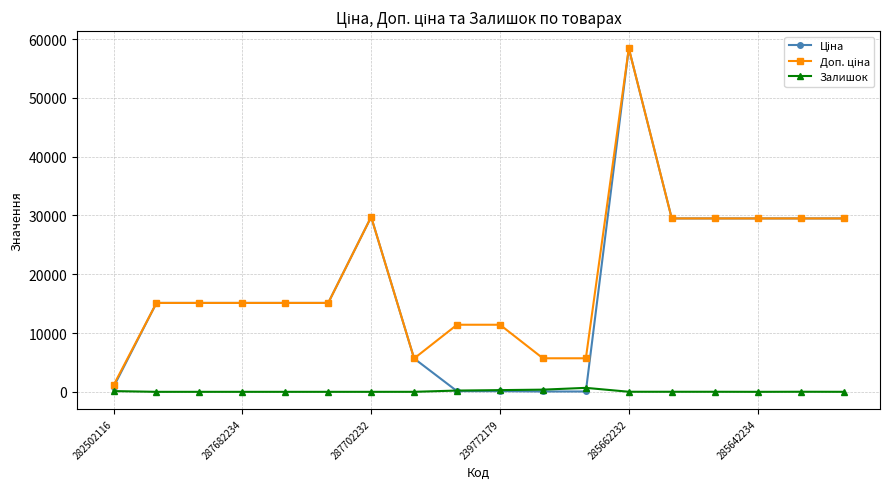

What is the greatest value displayed?

58426.5